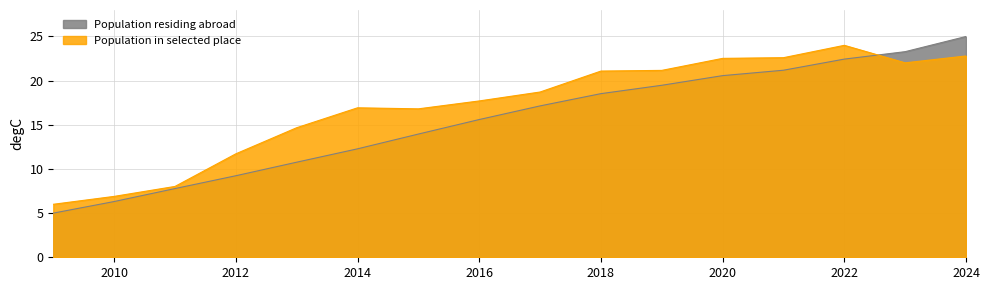

Where is Population in selected place nearest to the value 15?

2013